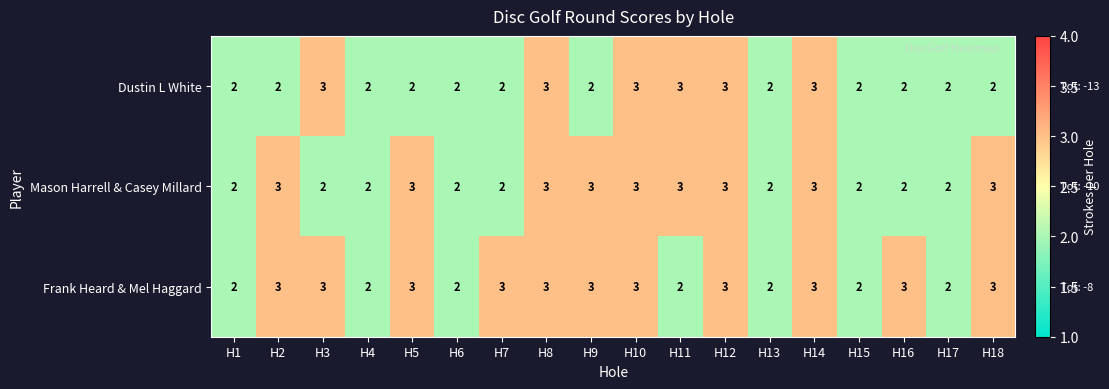

What is the highest value of the Frank Heard & Mel Haggard series?

3